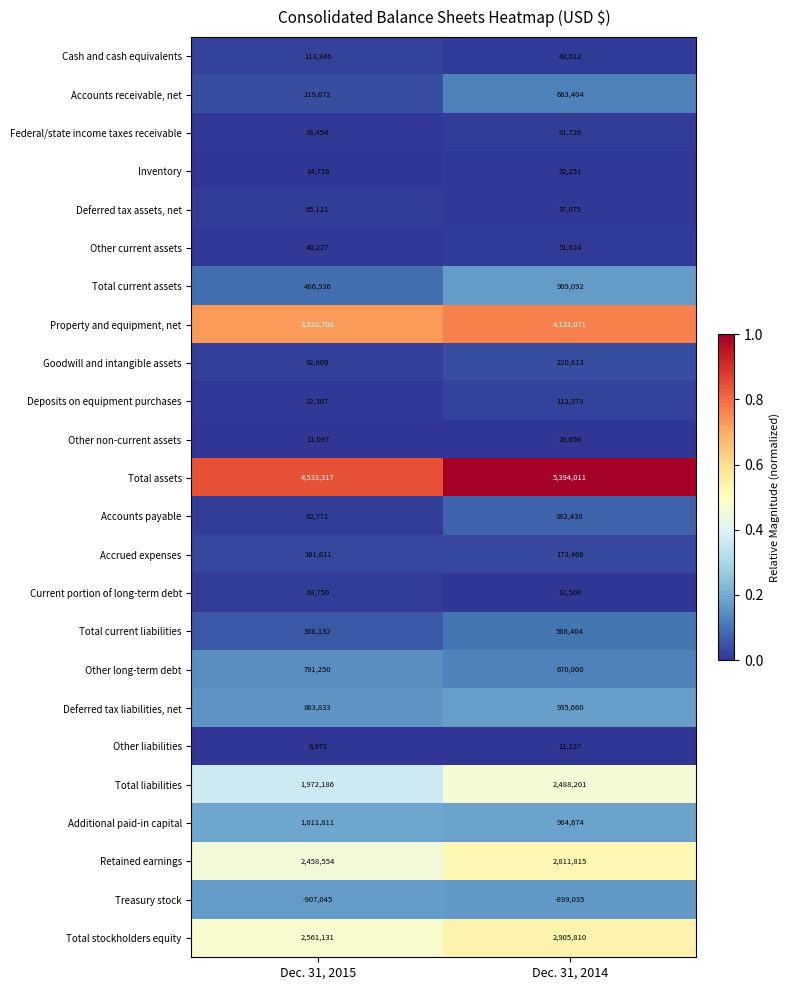

What is the average value of the Cash and cash equivalents series?

78179